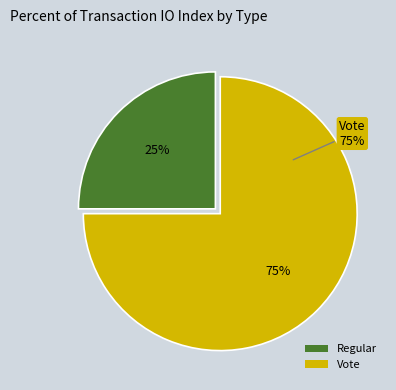

What is the majority slice?

Vote